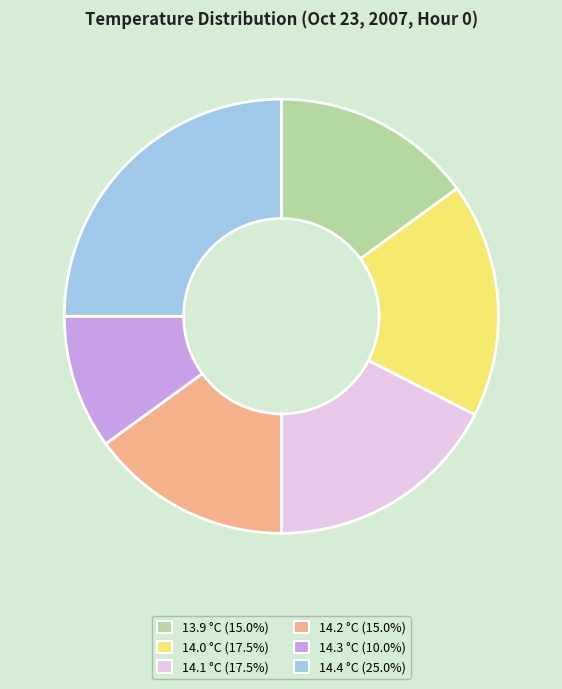

Combined, do 14.3 and 14.2 account for over 50%?

No